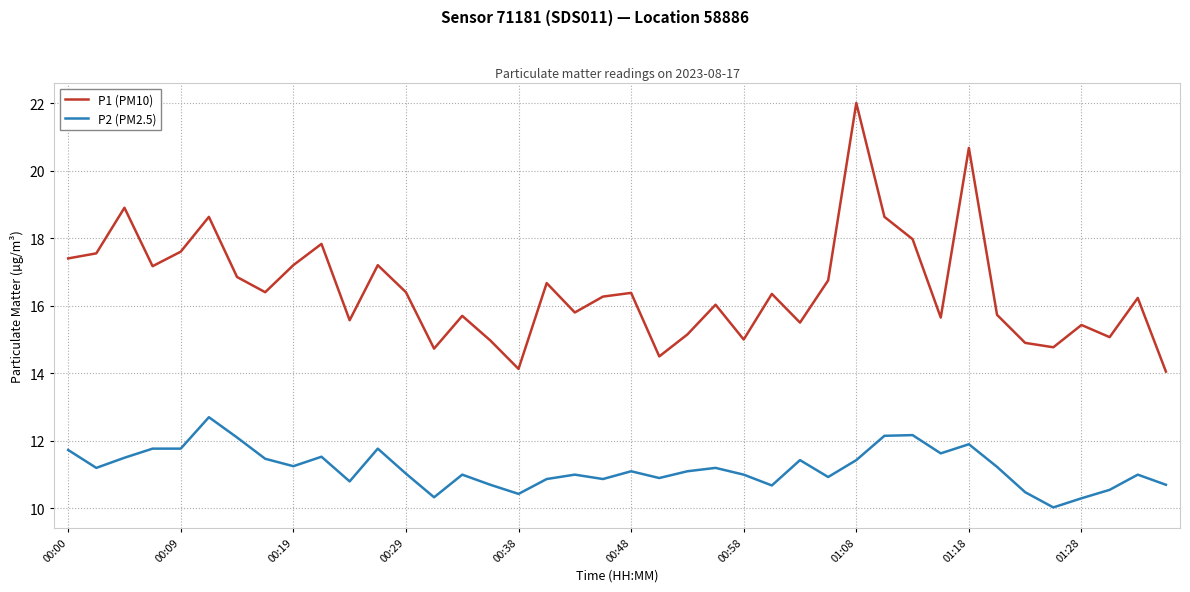

How many categories are shown in the chart?

40